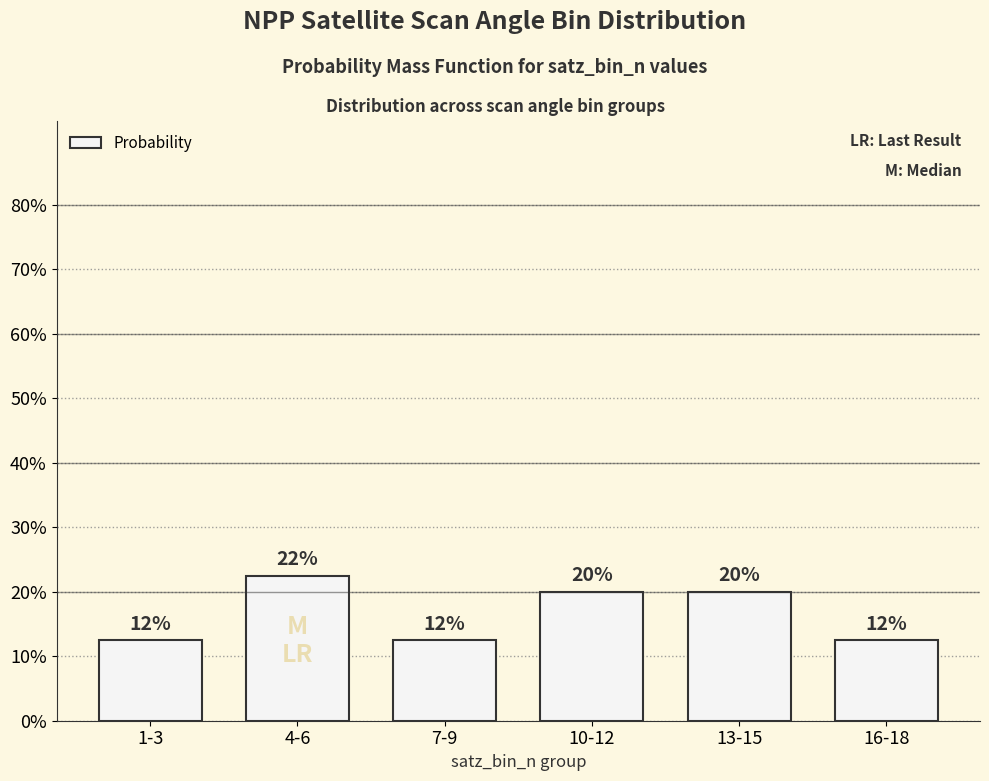

Reading right to left, transcribe all the data shown in this chart.

0.1	0.2	0.2	0.1	0.2	0.1